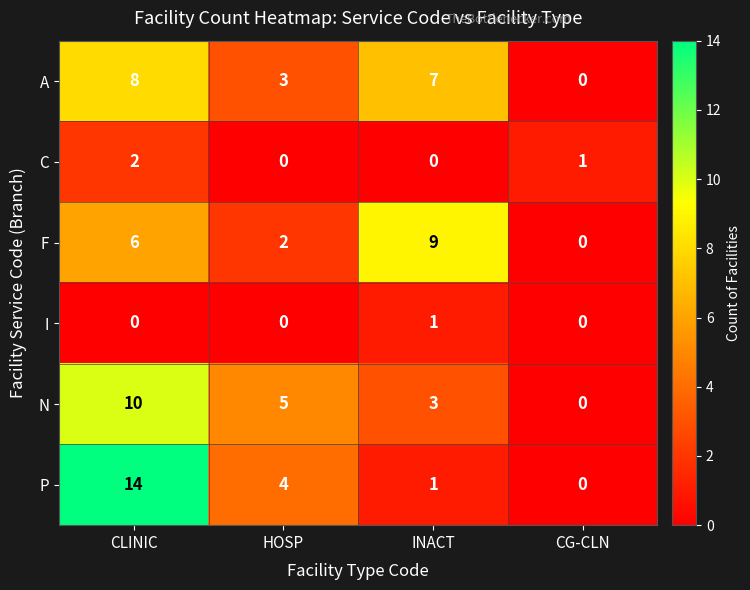

Reading left to right, list all the values displayed in this chart.

A: CLINIC=8	HOSP=3	INACT=7	CG-CLN=0
C: CLINIC=2	HOSP=0	INACT=0	CG-CLN=1
F: CLINIC=6	HOSP=2	INACT=9	CG-CLN=0
I: CLINIC=0	HOSP=0	INACT=1	CG-CLN=0
N: CLINIC=10	HOSP=5	INACT=3	CG-CLN=0
P: CLINIC=14	HOSP=4	INACT=1	CG-CLN=0